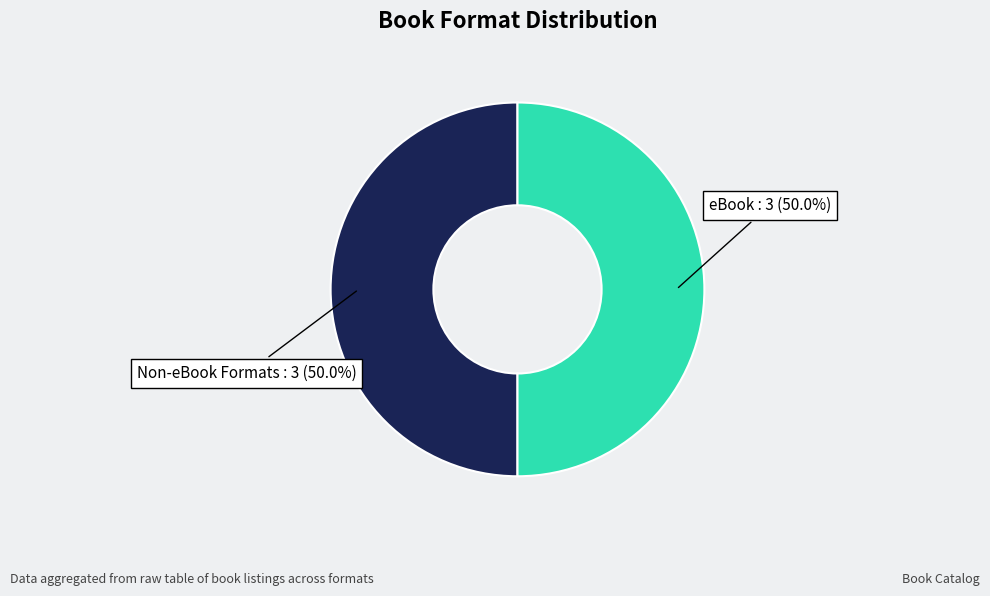

Combined, what portion of the pie is Non-eBook Formats and eBook?

100.0%